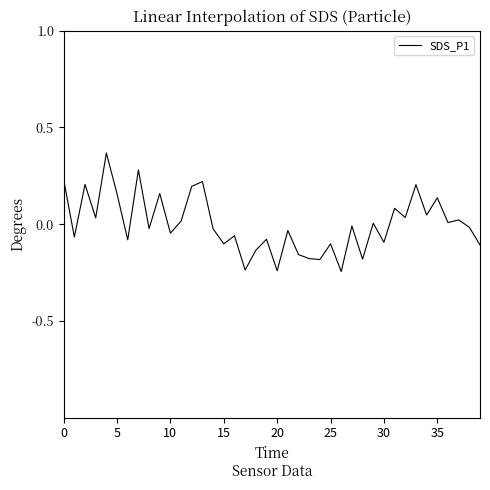

What is the difference between the maximum and minimum values?

0.6